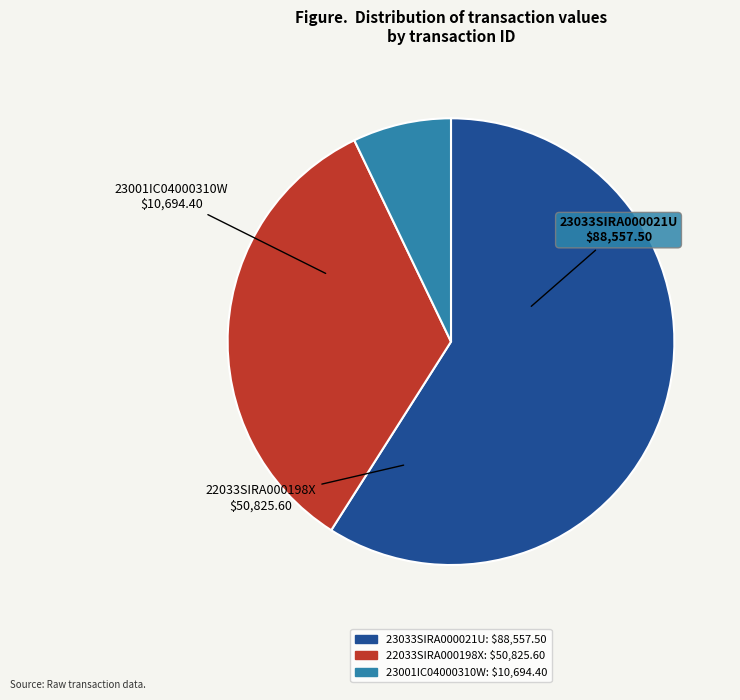

Do 23033SIRA000021U and 22033SIRA000198X together represent more than half of the pie?

Yes